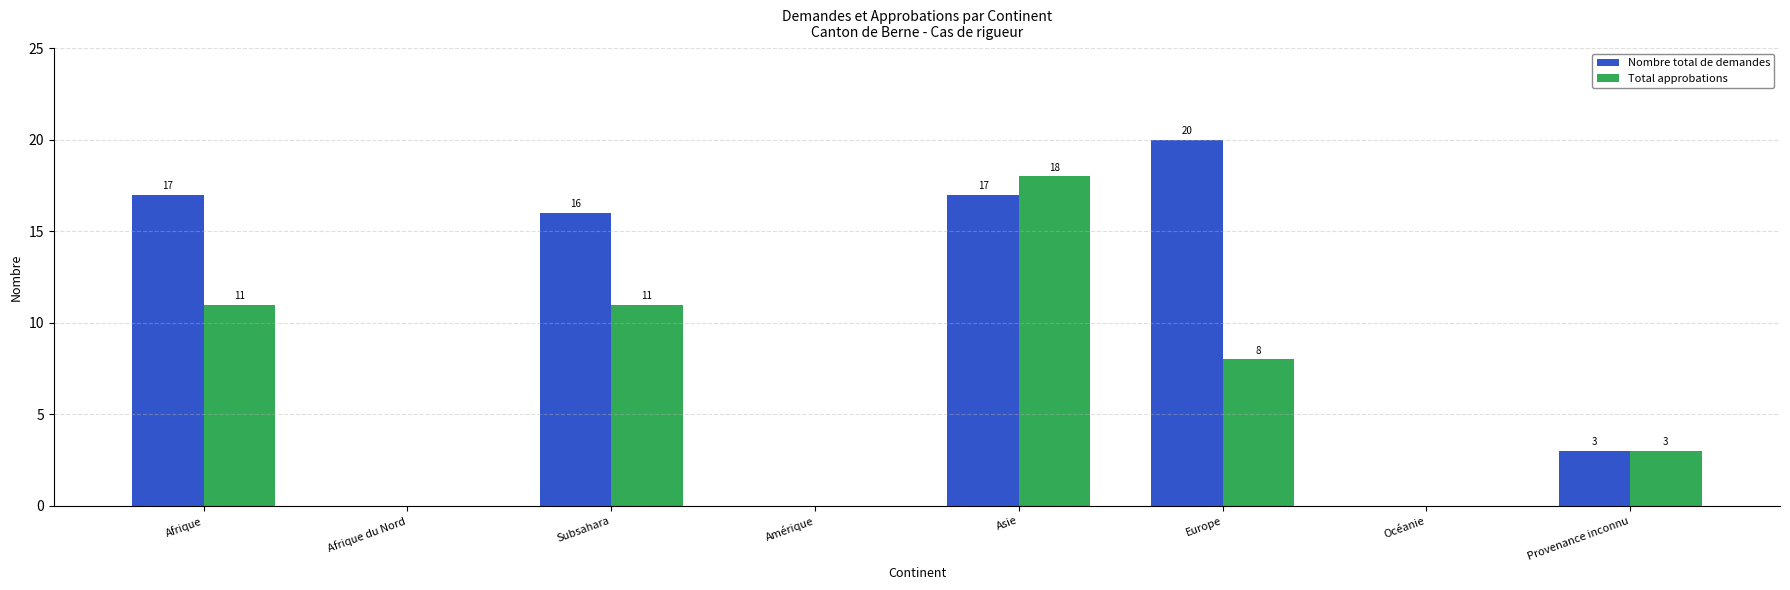

Which series has the largest total across all categories?

Nombre total de demandes